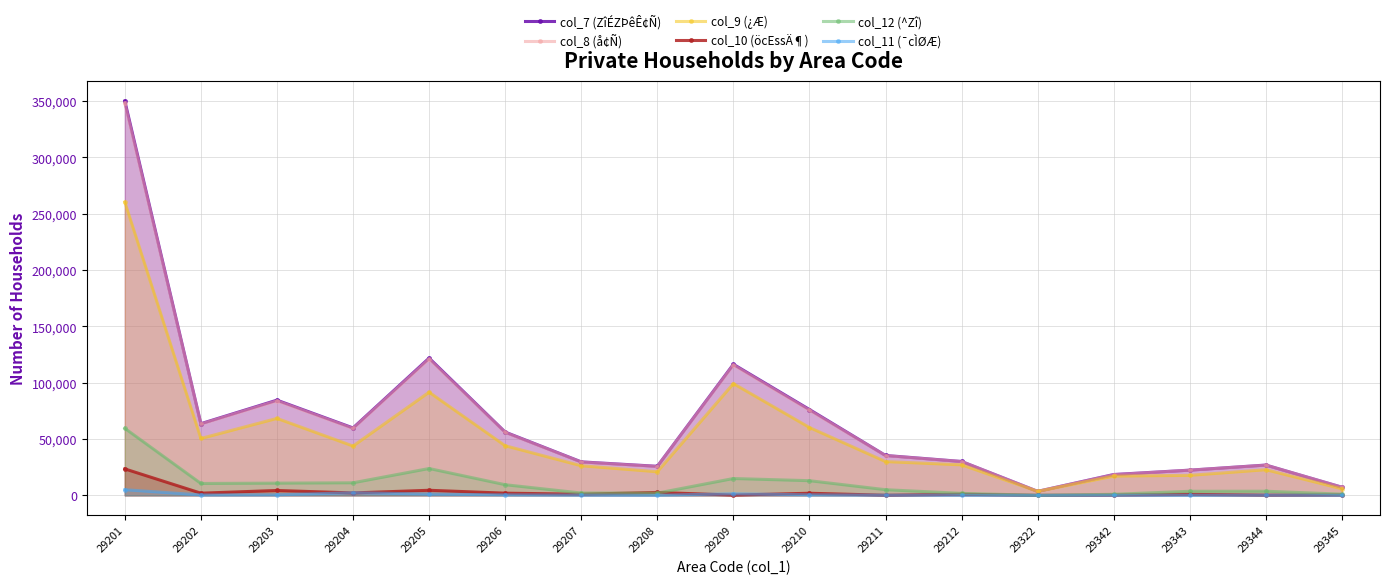

How many values in the col_7 (ZîÉZÞêÊ¢Ñ) series exceed 35422?

8